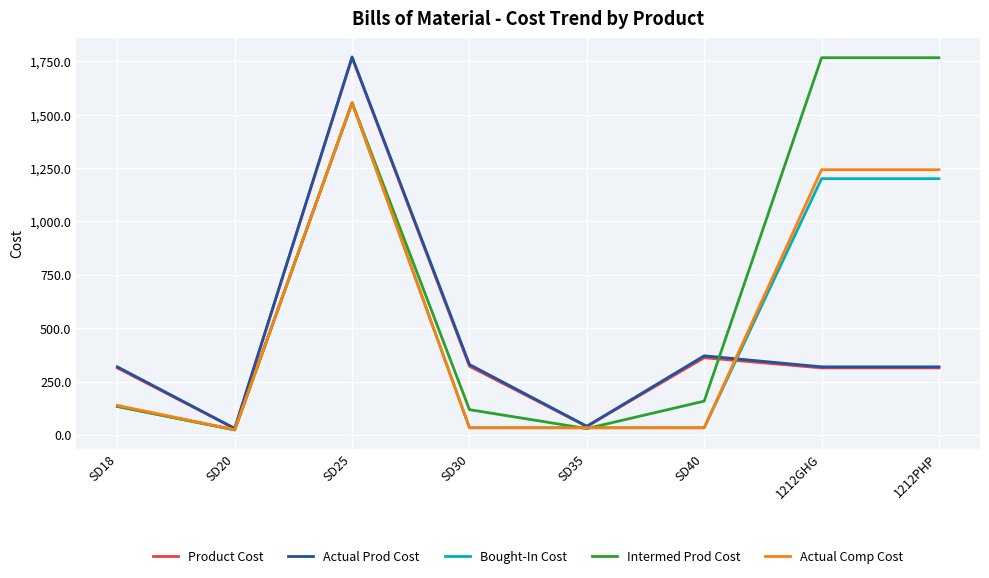

What is the spread (max minus min) of values at 1212PHP?

1453.0